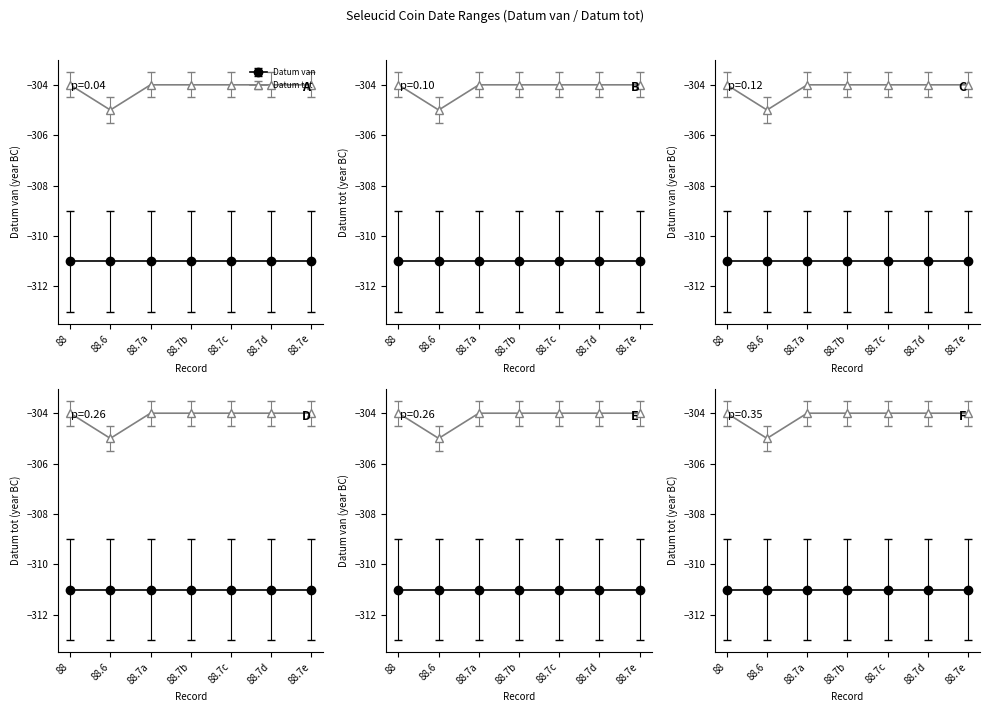

At which category does the data reach its first local valley?

88.6